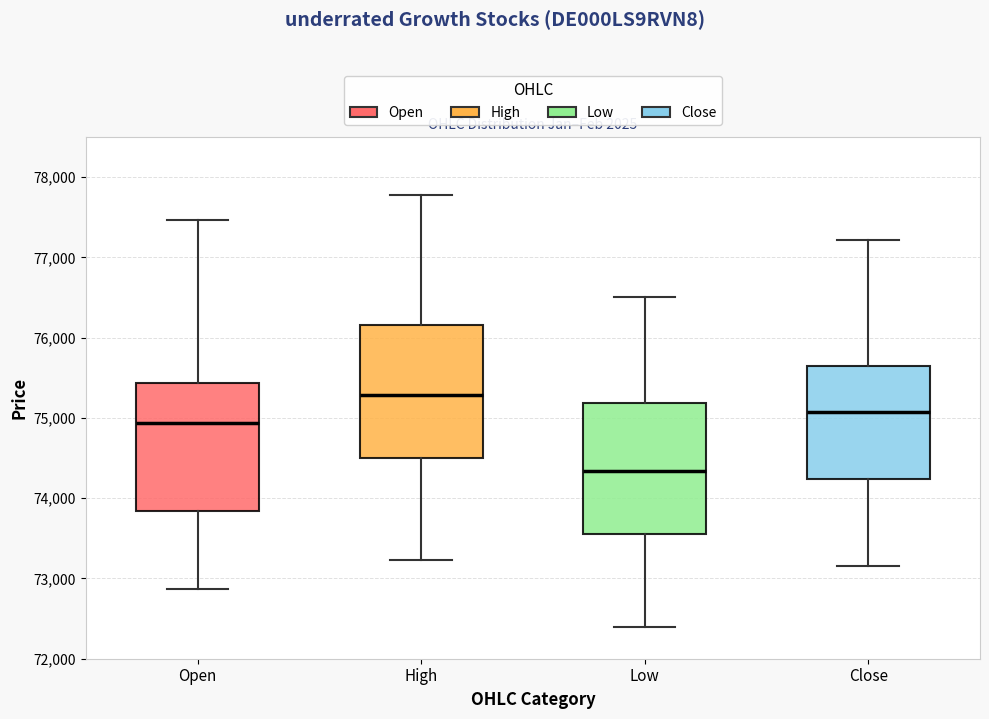

Where is the lower edge of the box for High on the y-axis? The values are not printed on the chart, so give them approximately, as read against the axis.

74500